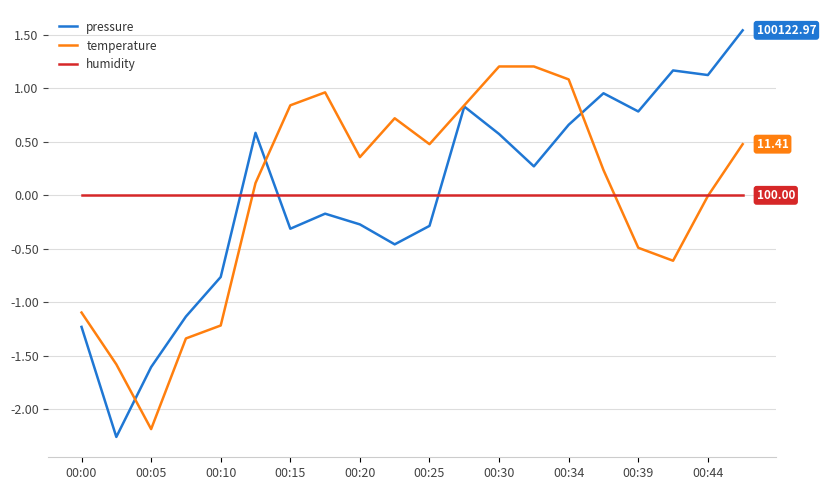

How many times do humidity and pressure cross each other?

3